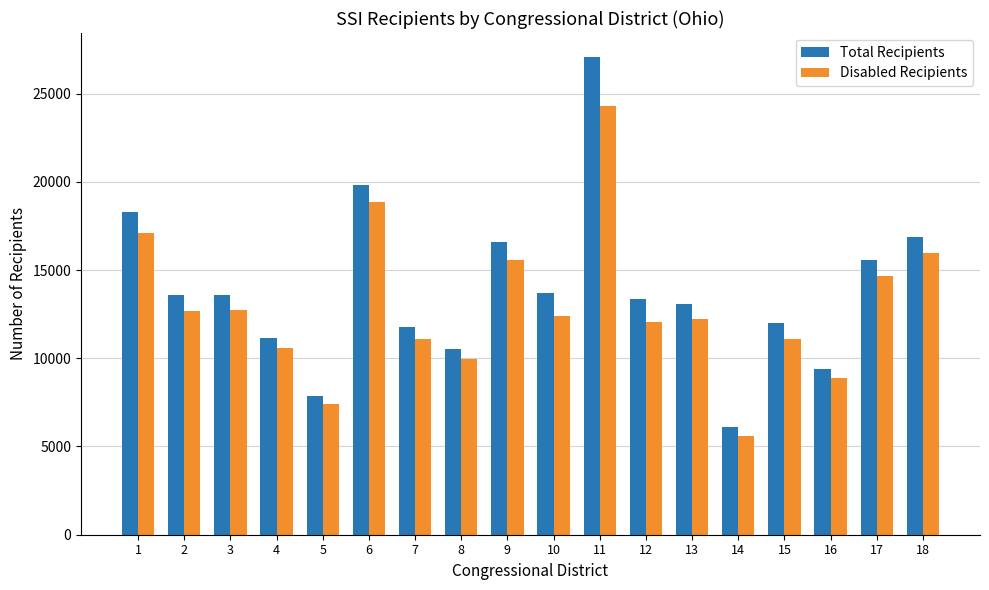

What value does the Total Recipients series have at 11?

27076